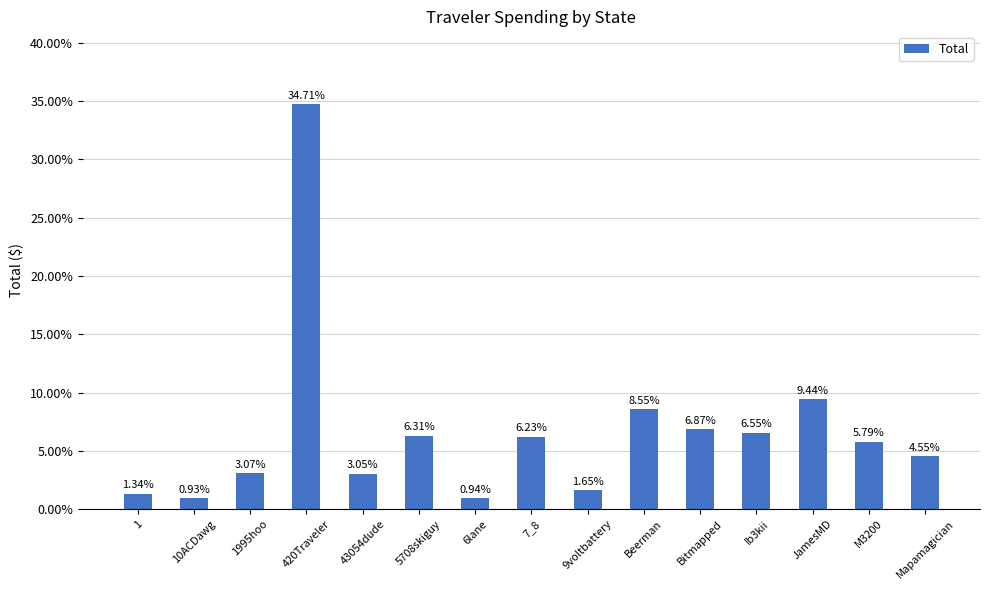

What is the sum of the values at 43054dude and 6lane?

4.0